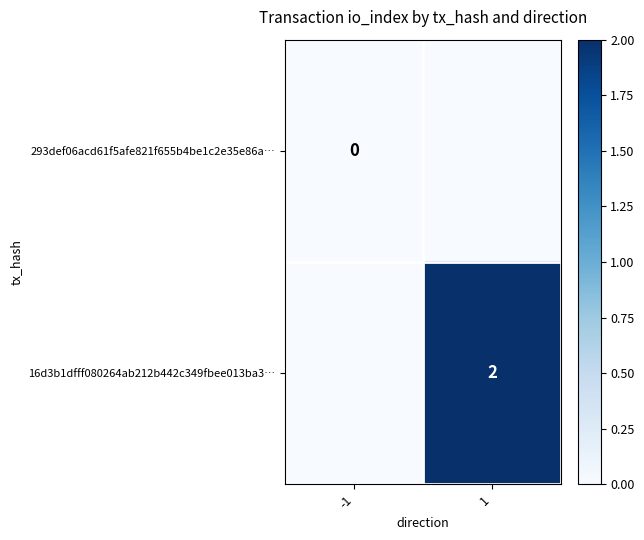

Is the value of 16d3b1dfff080264ab212b442c349fbee013ba3… at 1 greater than the value of 293def06acd61f5afe821f655b4be1c2e35e86a… at -1?

Yes